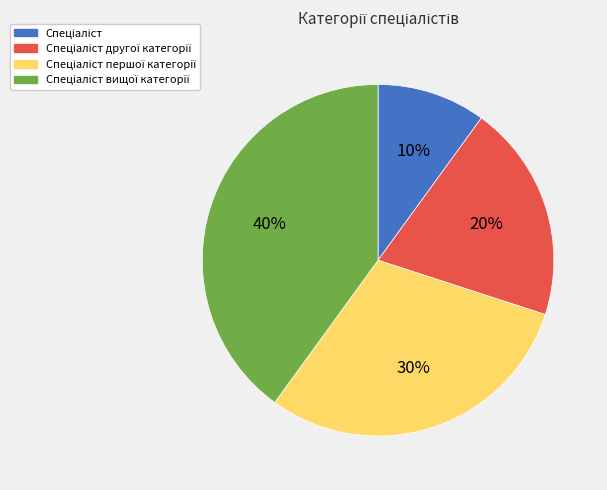

Does any single category account for the majority?

No